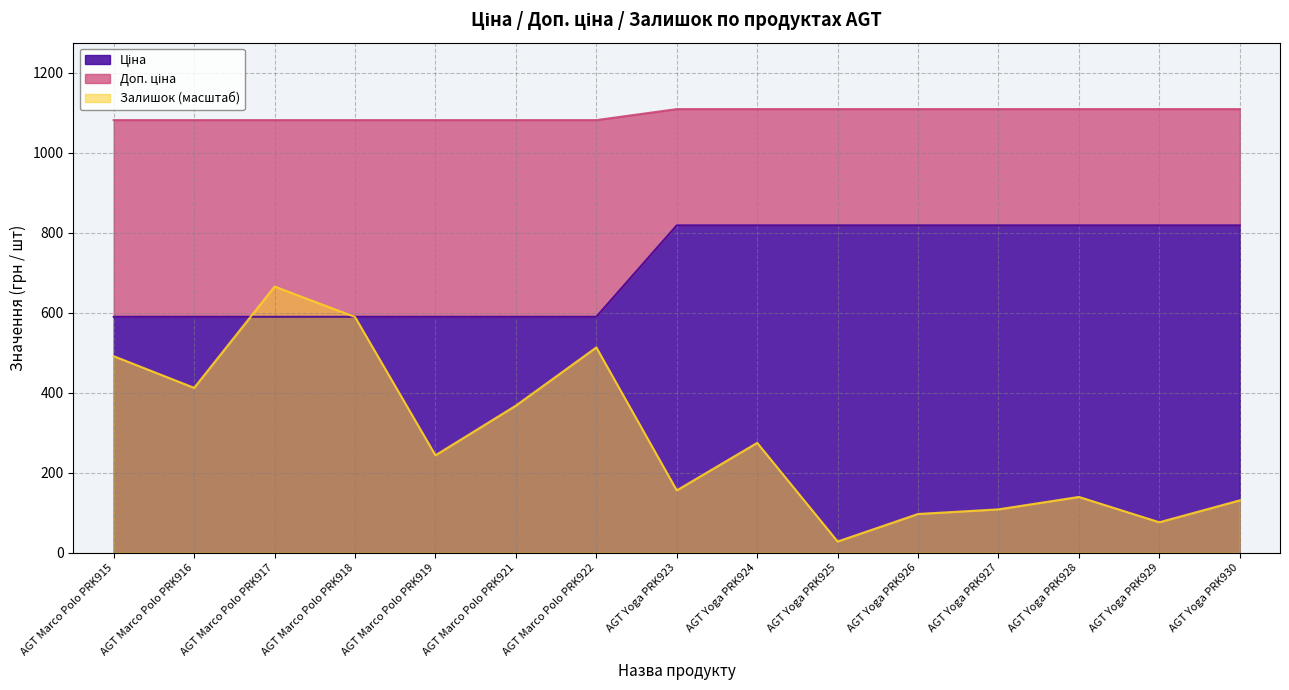

The value of Ціна at AGT Yoga PRK929 is 1419.2. True or false?

False